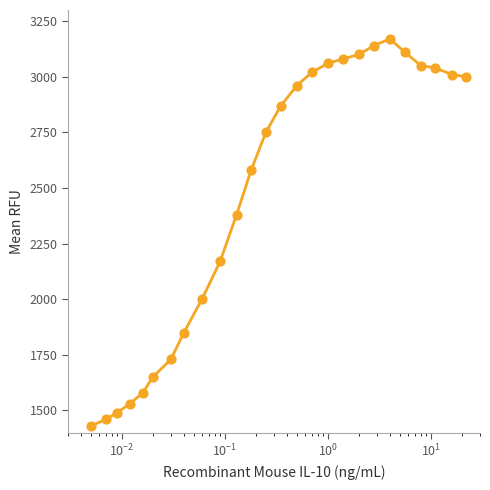

What is the difference between the maximum and minimum values?

1740